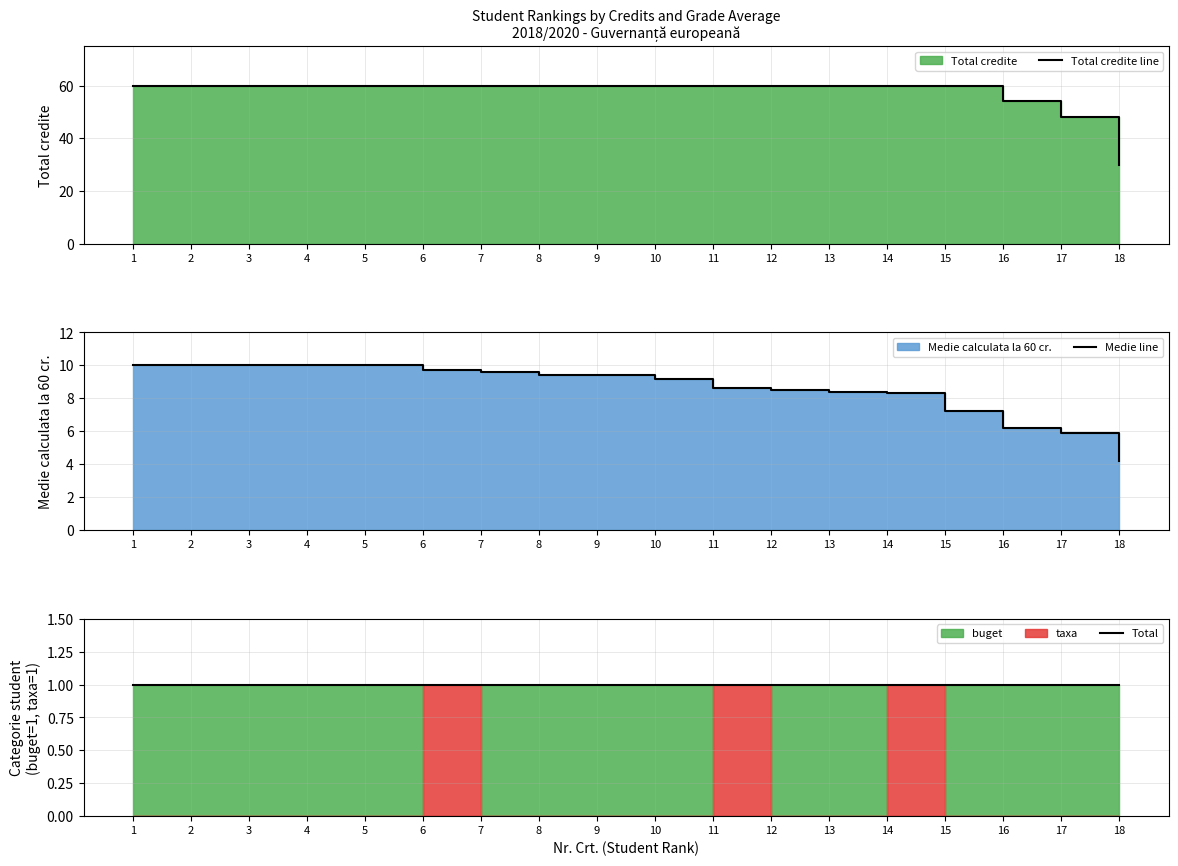

True or false: Medie line has a value of 9.4 at 9.

True